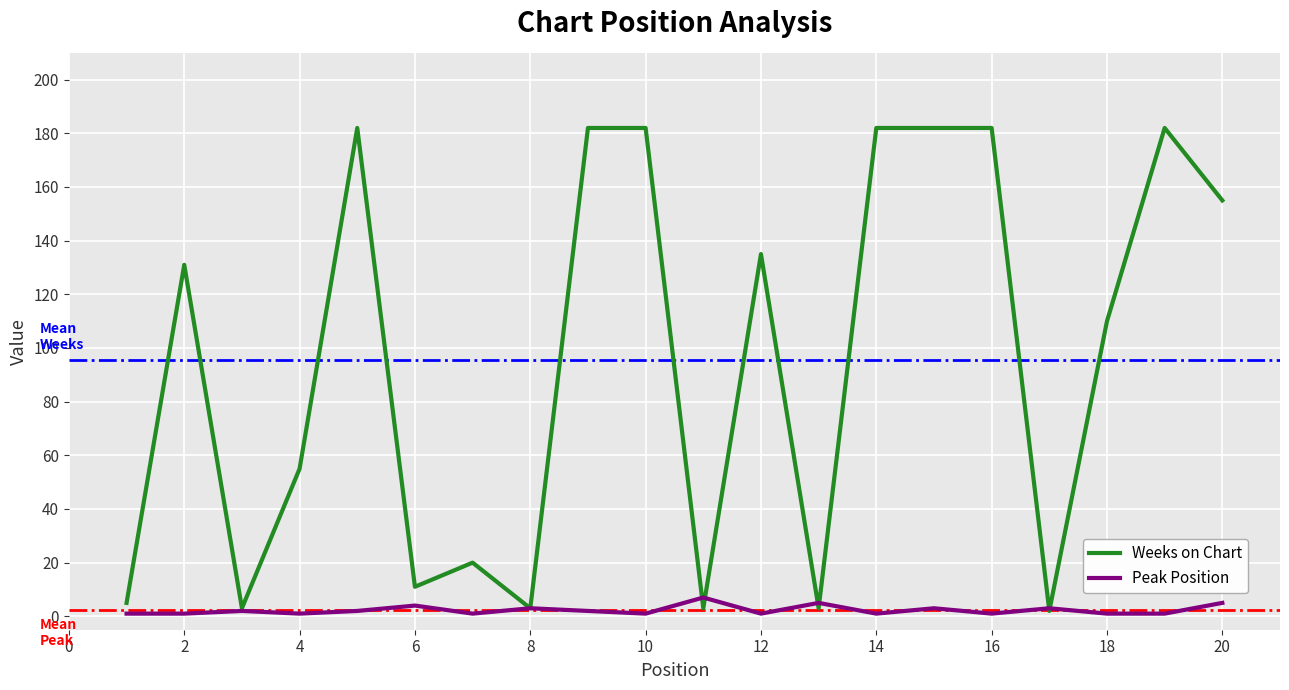

What is the maximum value shown in the chart?

182